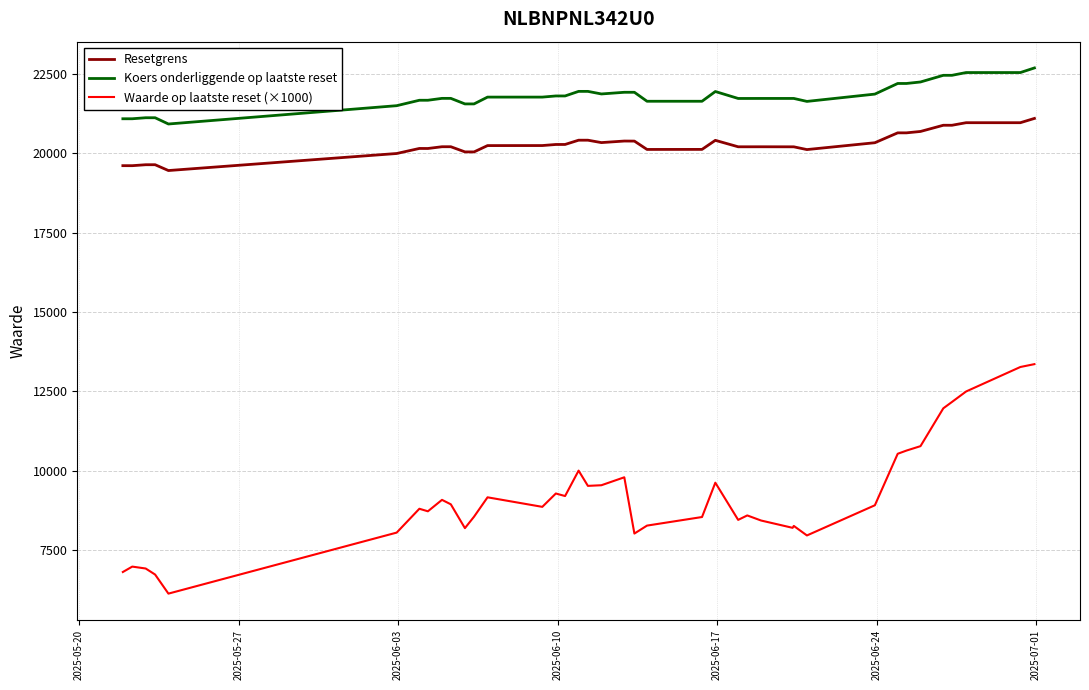

List the series in order of their peak value, lowest first.

Waarde op laatste reset (×1000), Resetgrens, Koers onderliggende op laatste reset